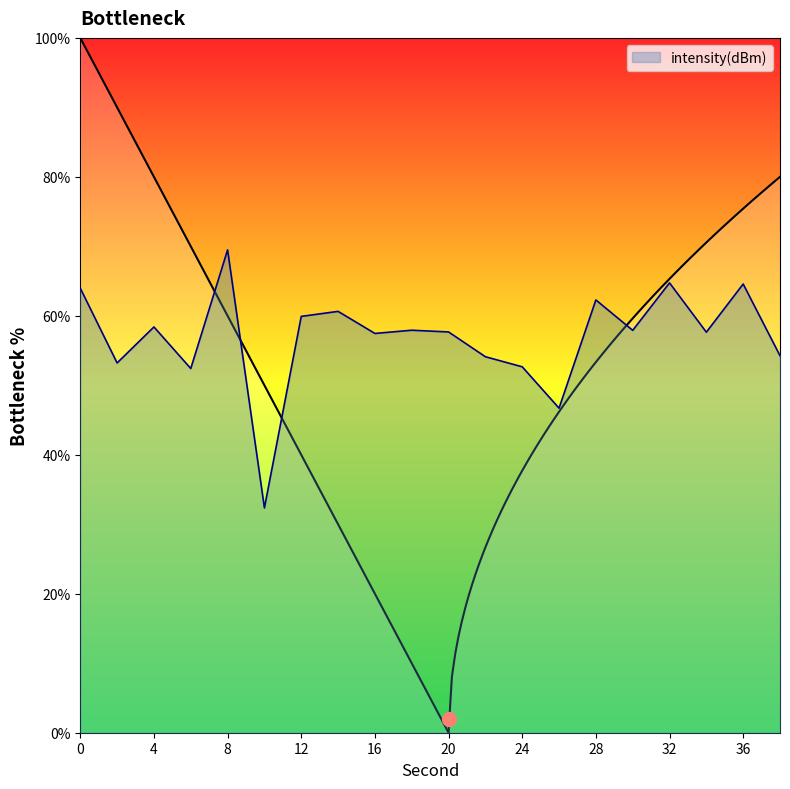

How many lines are shown in the chart?

1